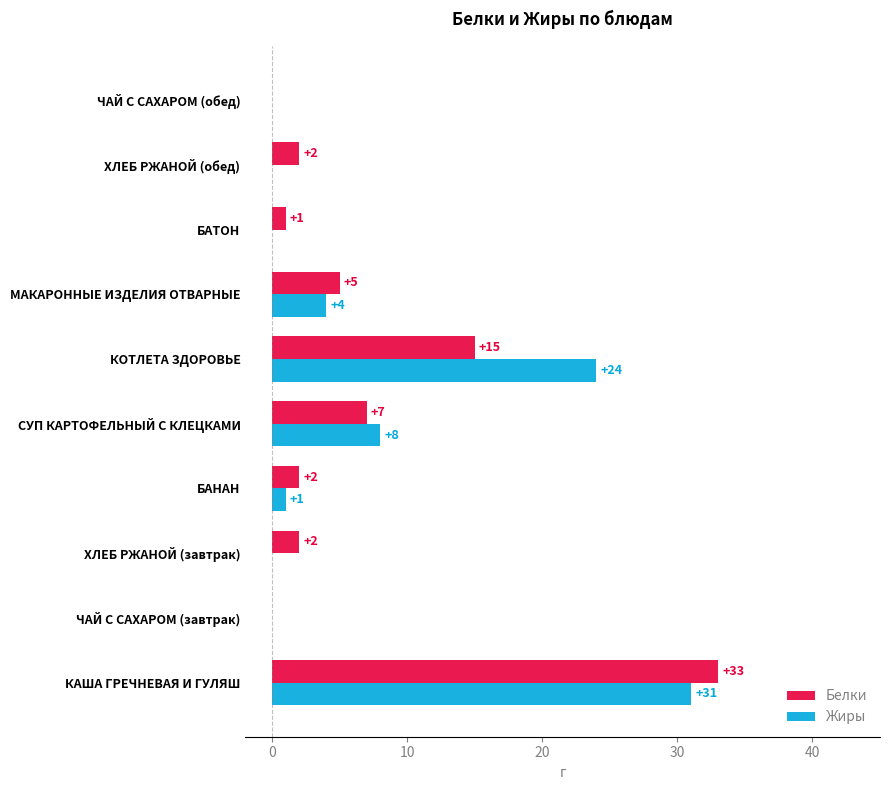

What is the total value across all series at КОТЛЕТА ЗДОРОВЬЕ?

39